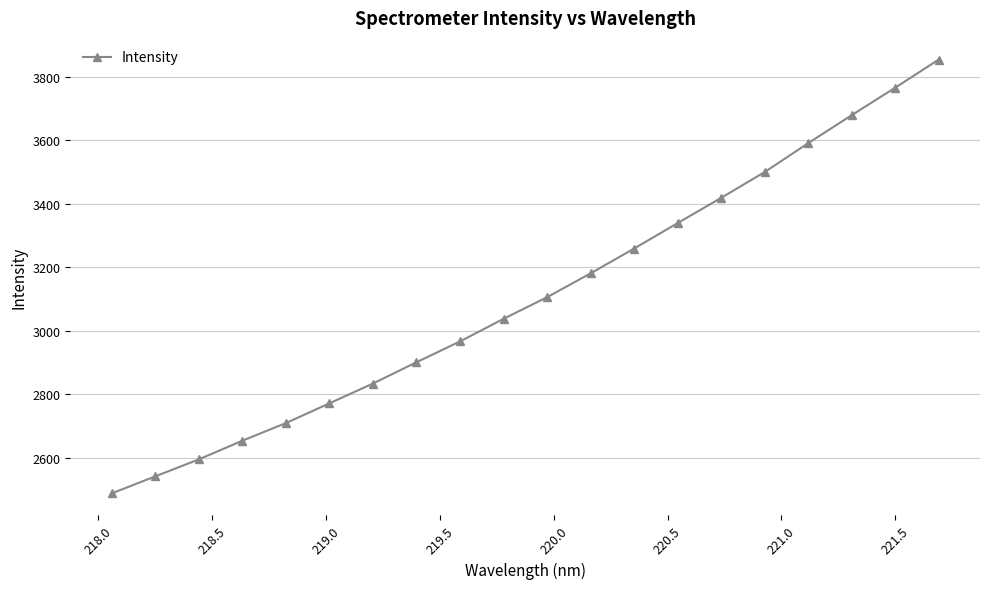

What is the value of the 10th point from the left?

3037.4